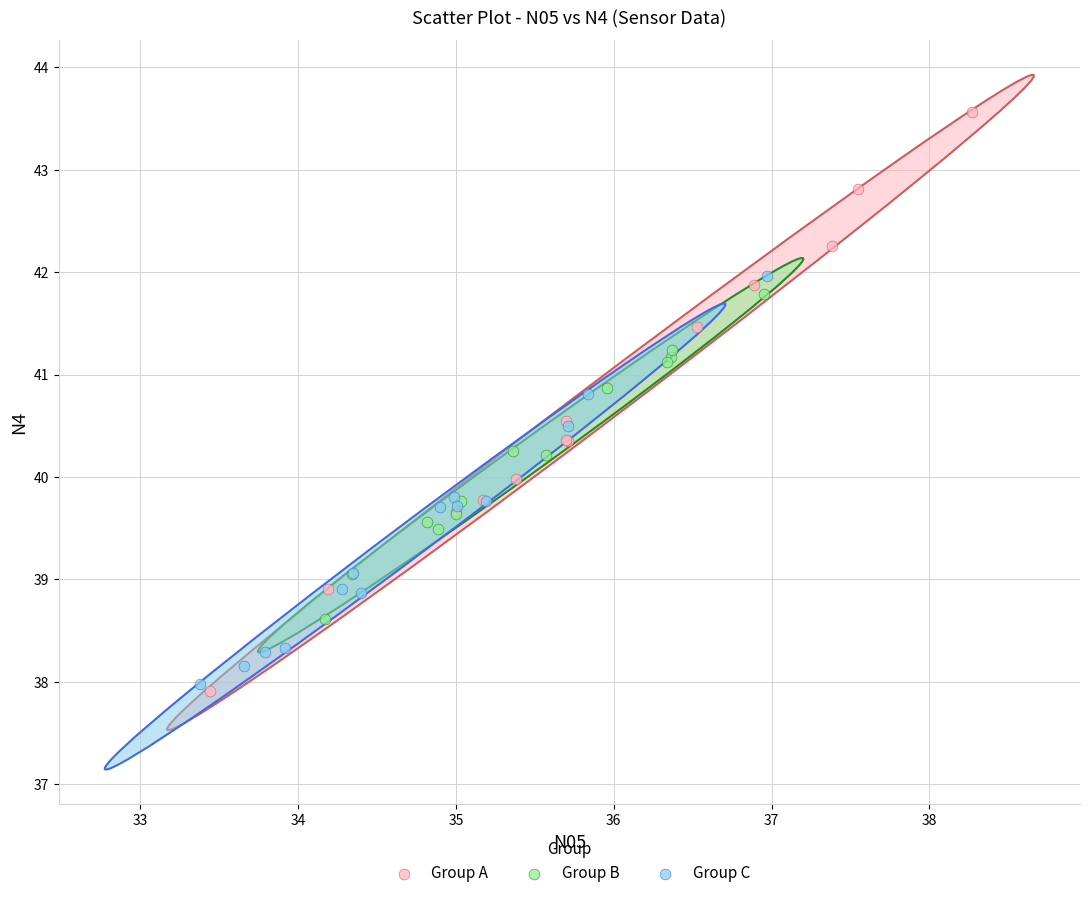

Which series has the widest spread of Y values?

Group A